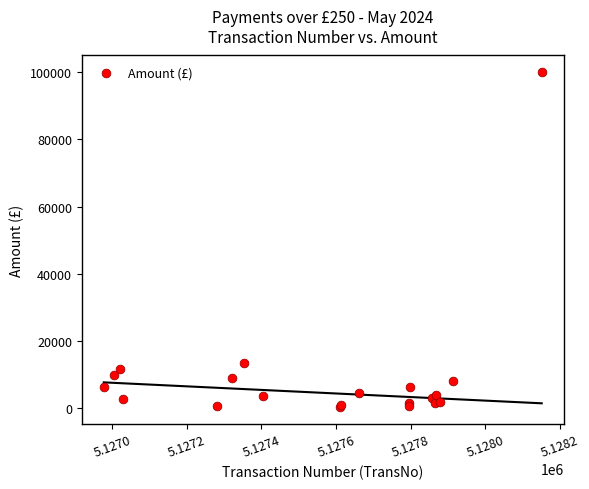

What Y value in the scatter plot is closest to 50198?

13364.2